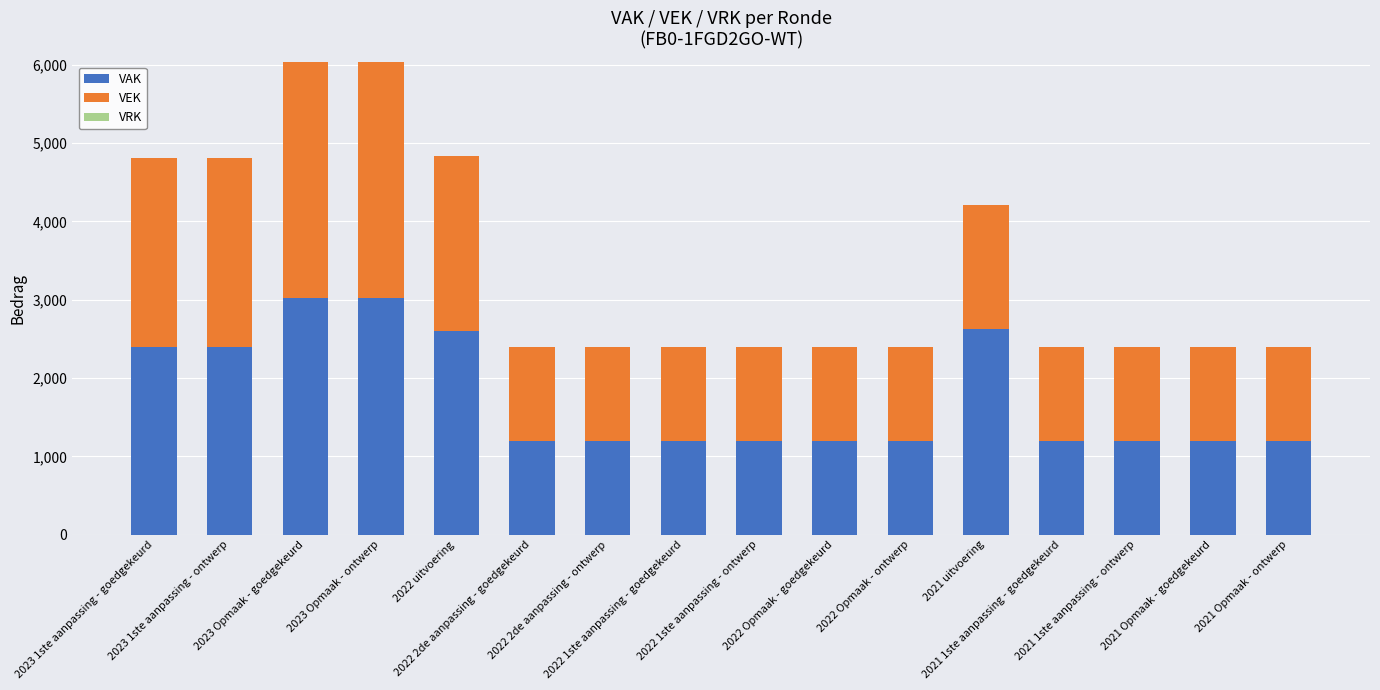

What is the maximum value for VAK?

3020